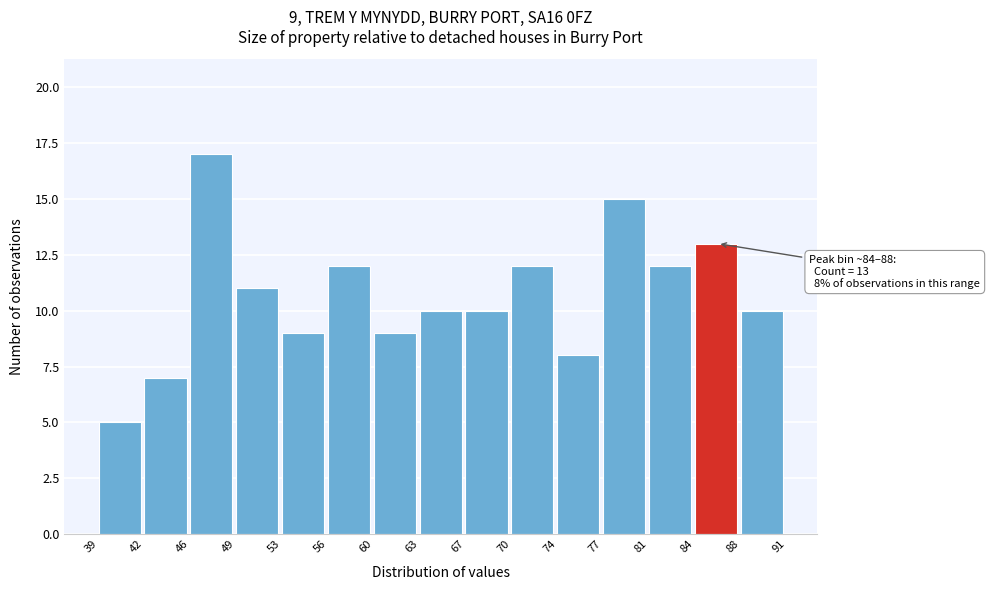

Over which range of the x-axis is the bar tallest?

46 to 49